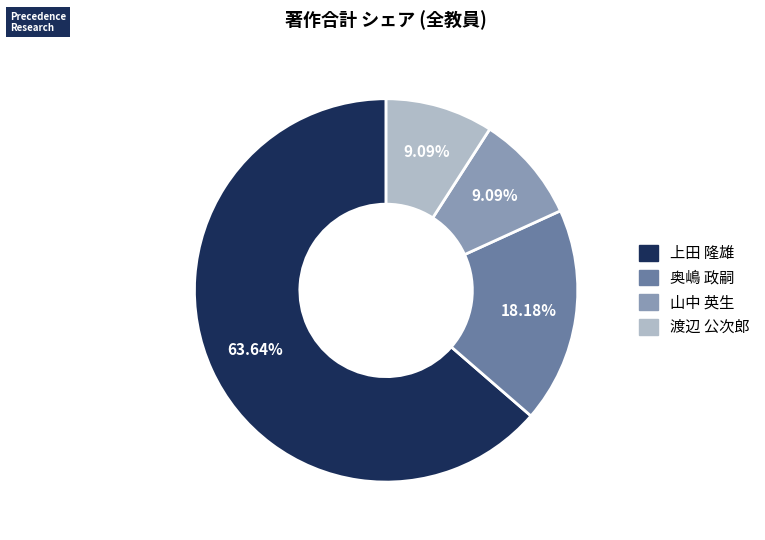

Is there any slice that represents more than half of the pie?

Yes